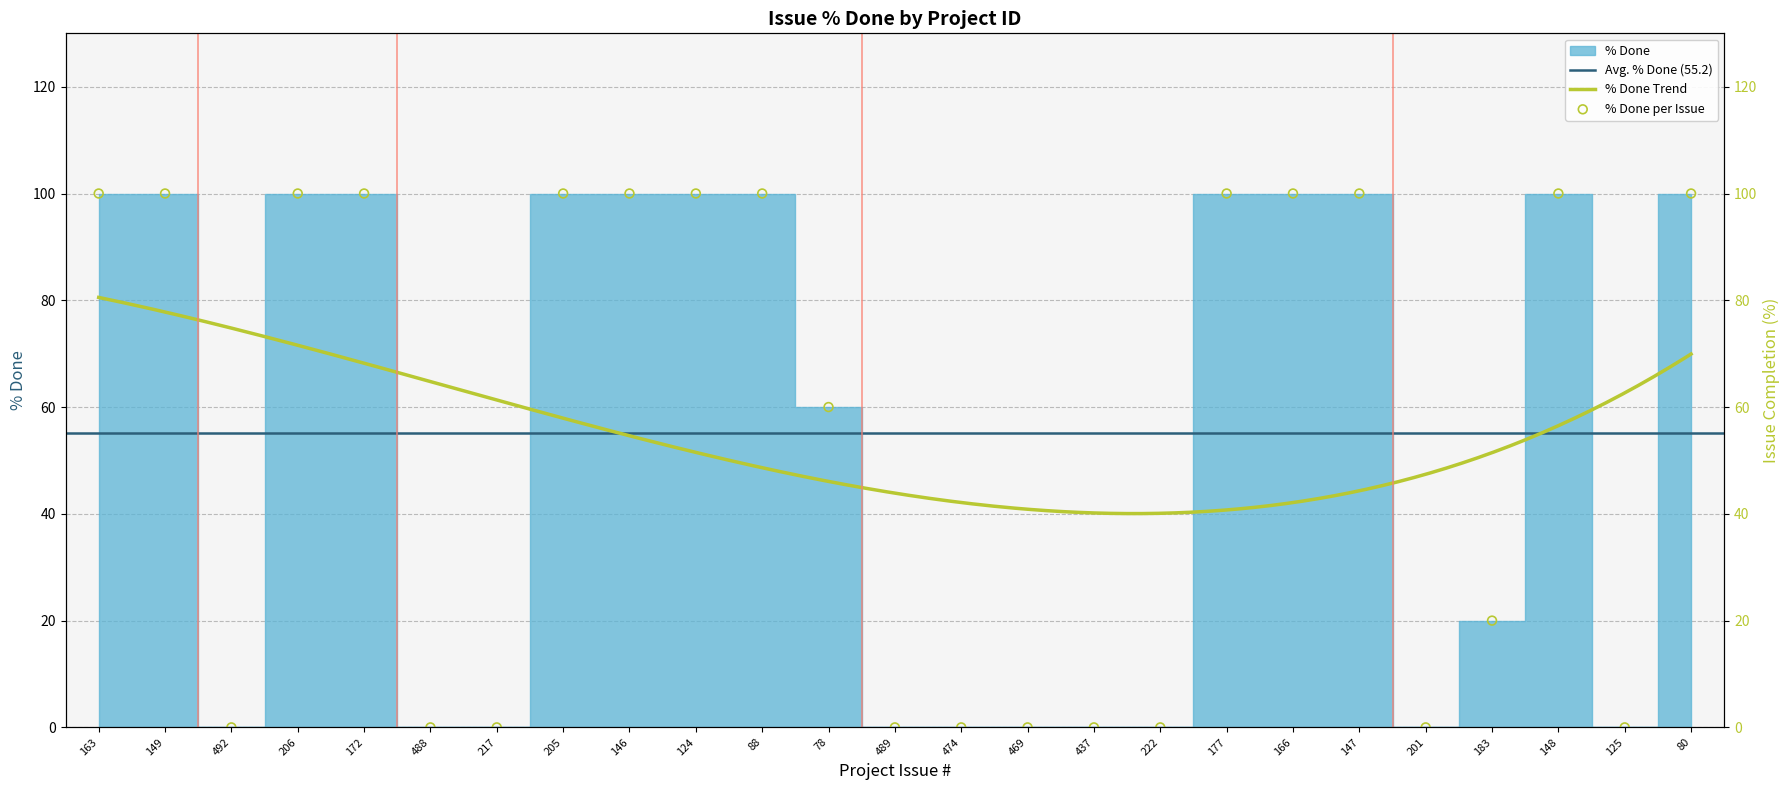

Which has a higher value, 488 or 166?

166